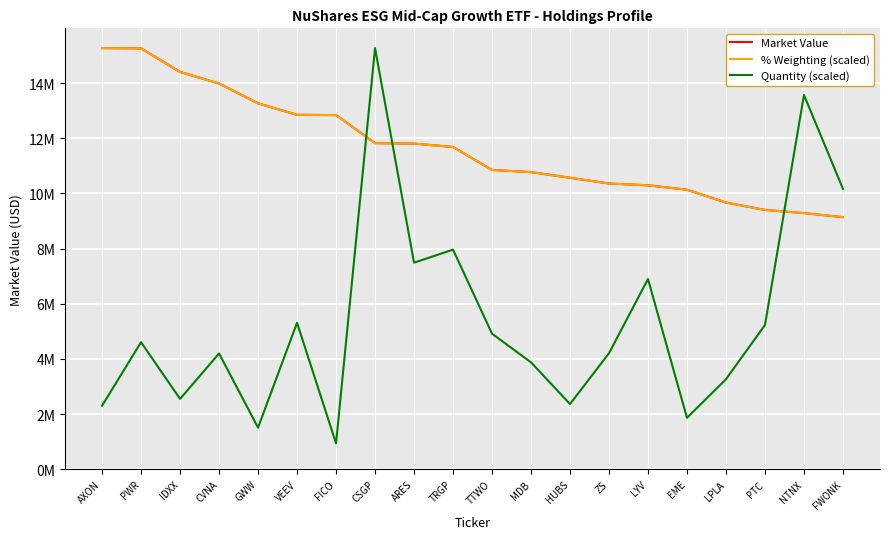

Does the chart have visible grid lines?

Yes